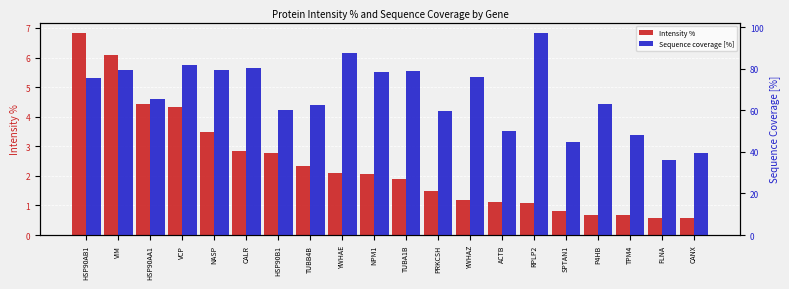

Rank the series by their maximum value, from highest to lowest.

Sequence coverage [%], Intensity %